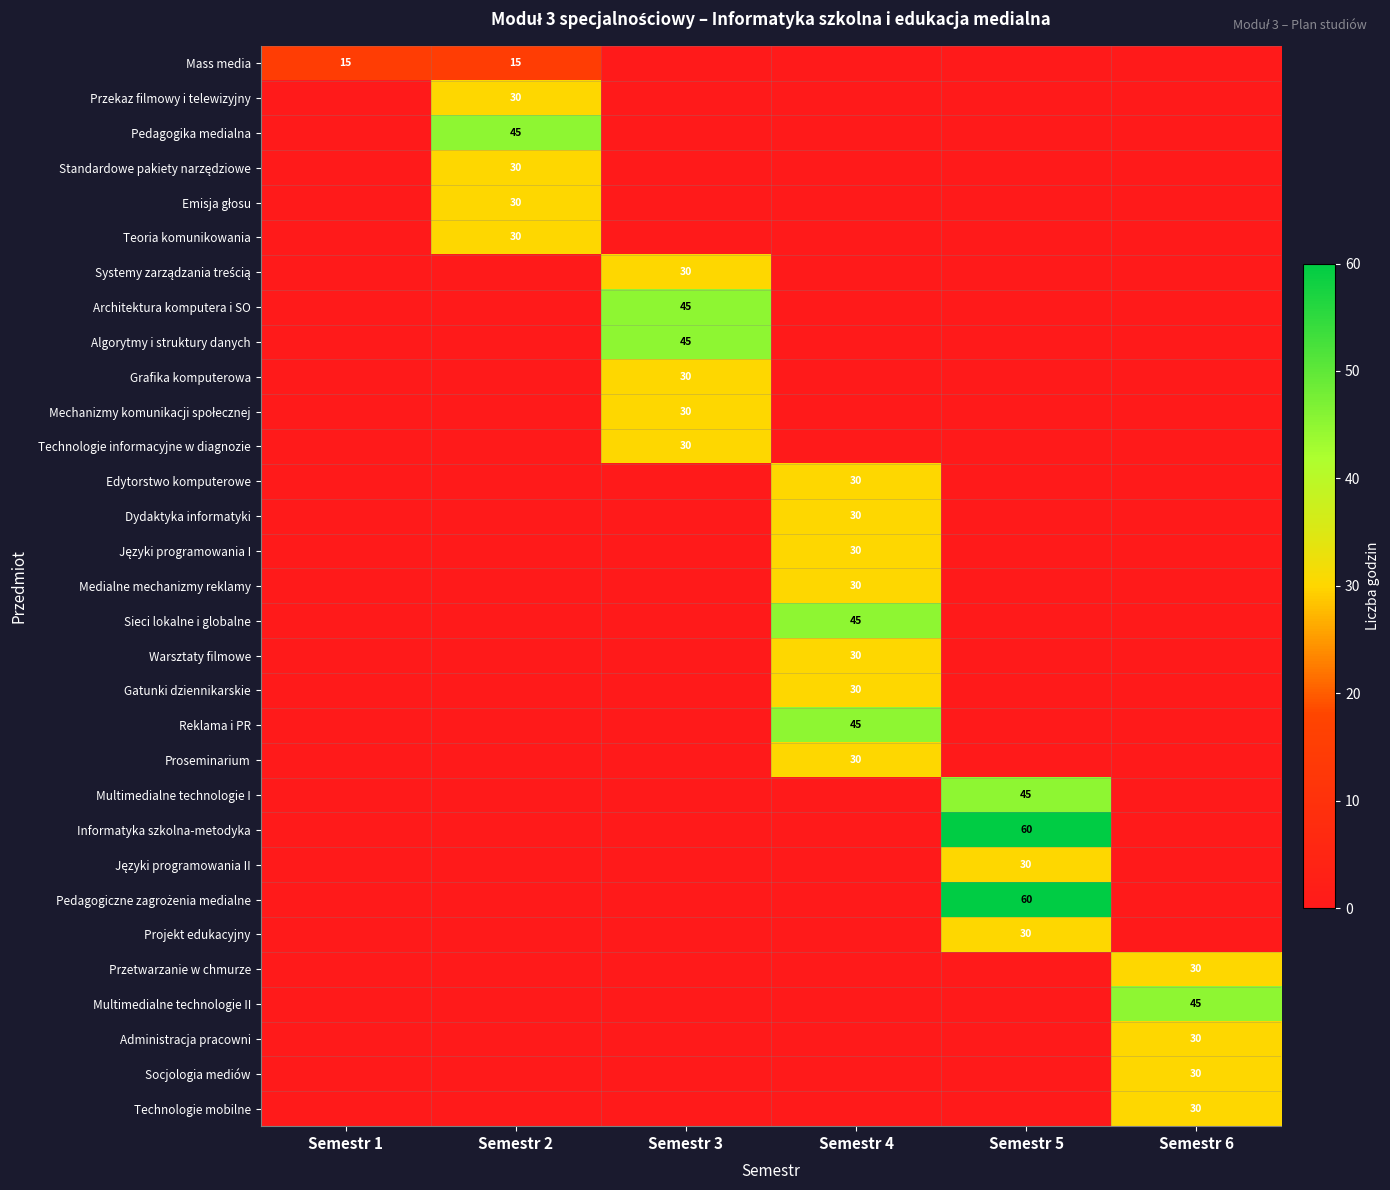

At which label is Multimedialne technologie II closest to 22?

Semestr 1